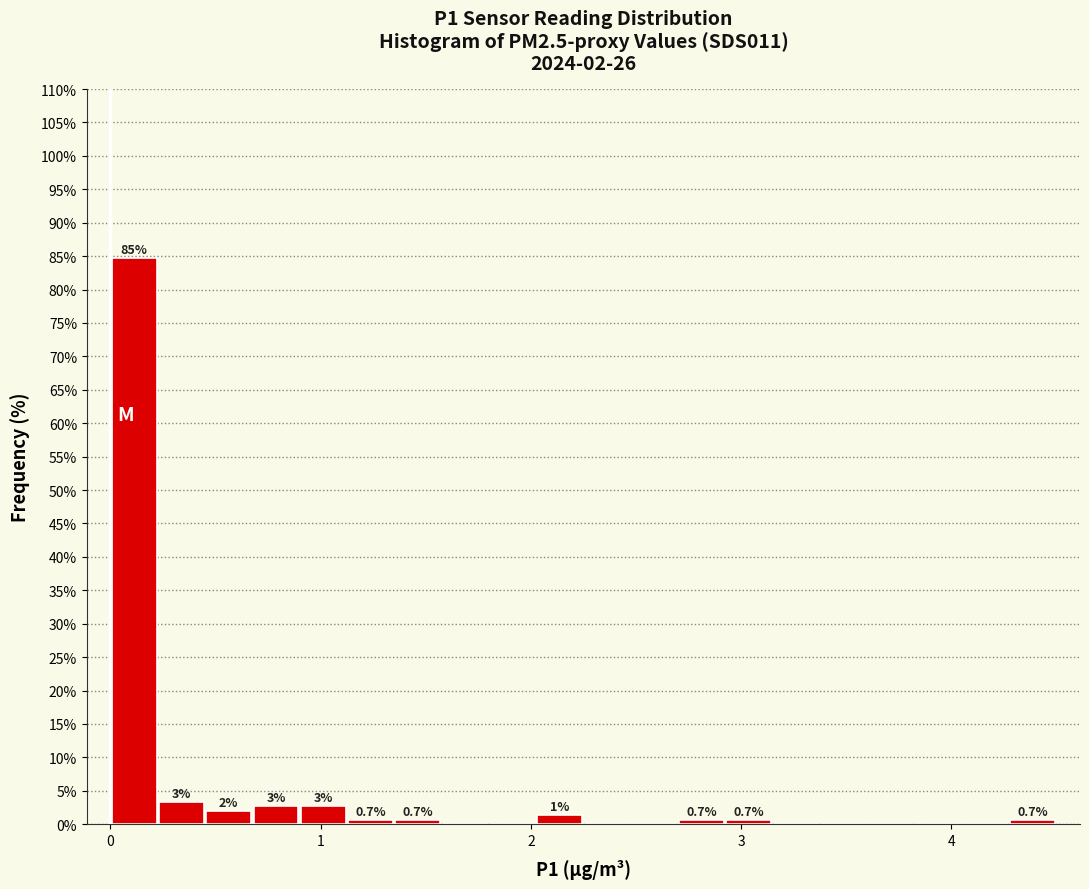

Around what value on the x-axis is the tallest bar? Give the approximate position of its centre, as read against the axis.

0.1